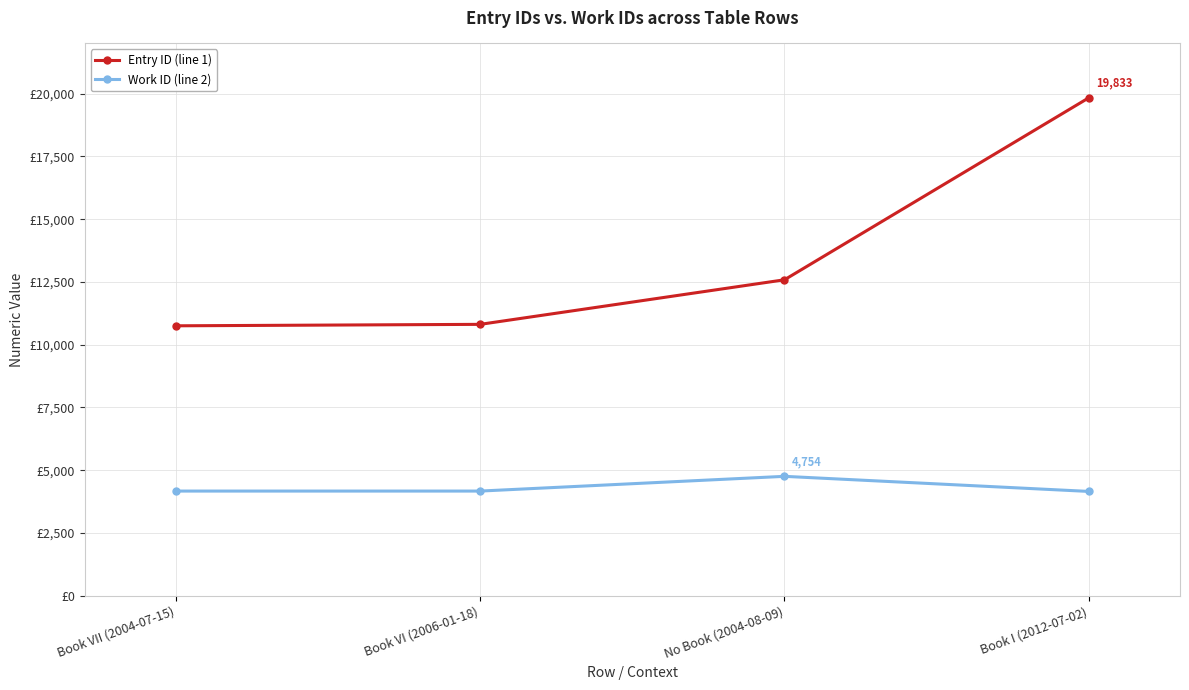

Is it true that Work ID (line 2) equals 4153 at Book I (2012-07-02)?

True